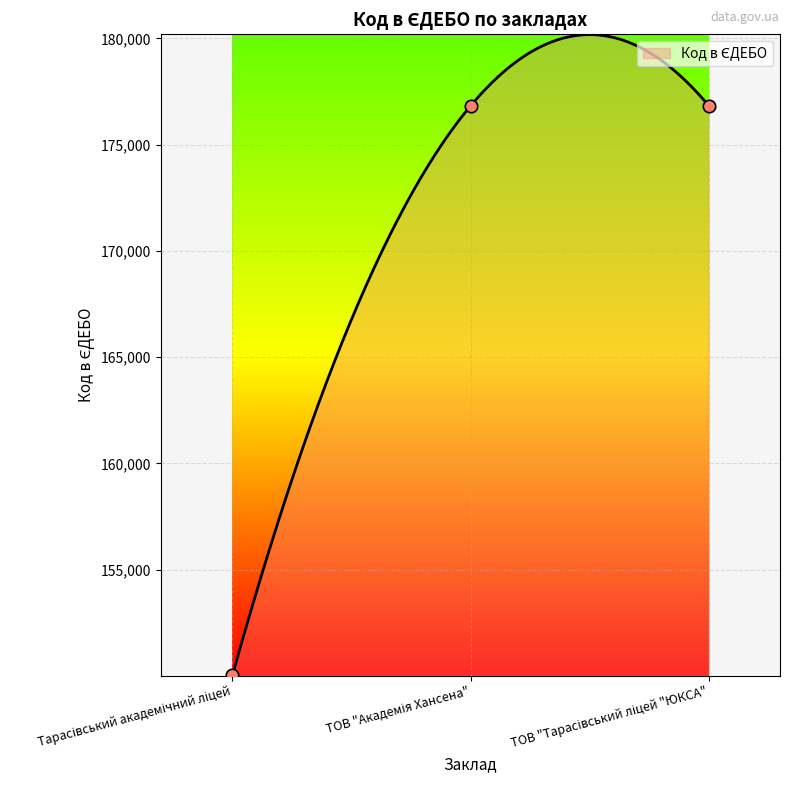

What is the change in value from Тарасівський академічний ліцей to ТОВ "Тарасівський ліцей "ЮКСА"?

+26794